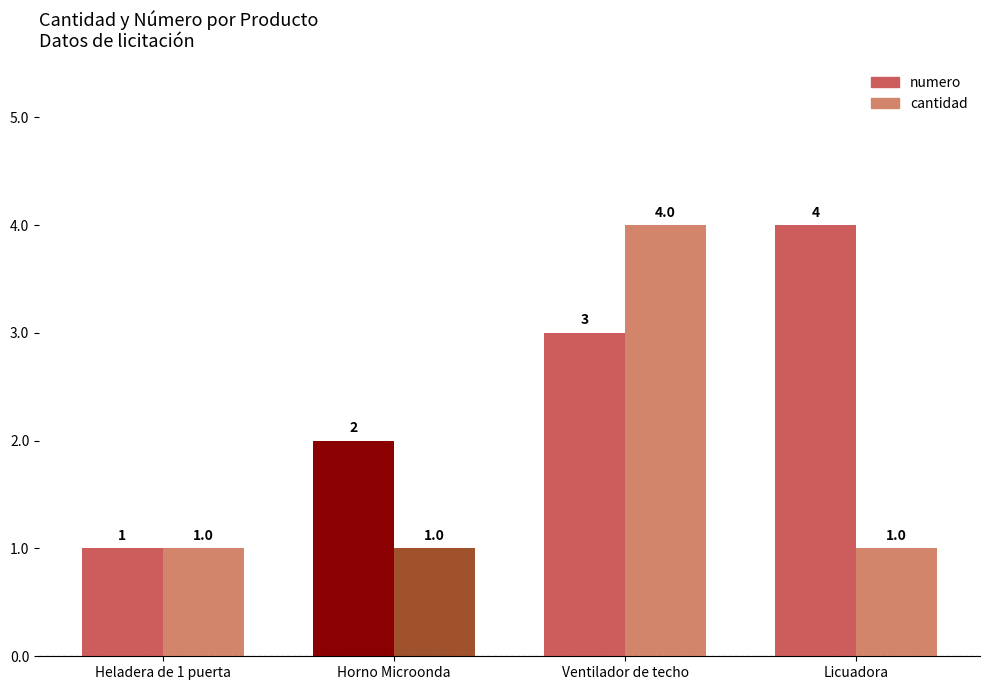

What is the greatest value displayed?

4